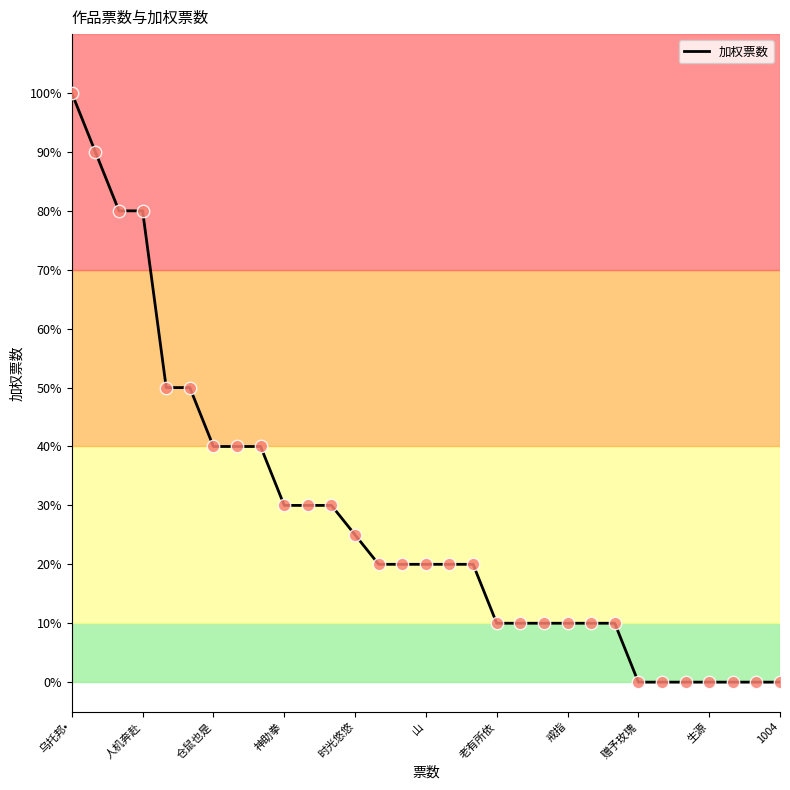

Is this an area chart (filled region under the line)?

No